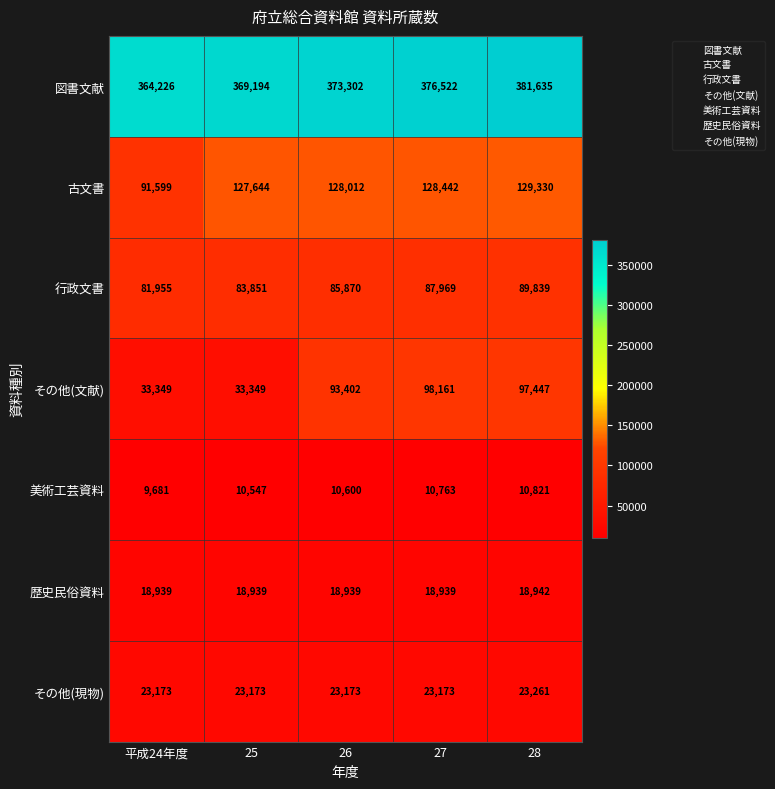

Where is 美術工芸資料 nearest to the value 10251?

25